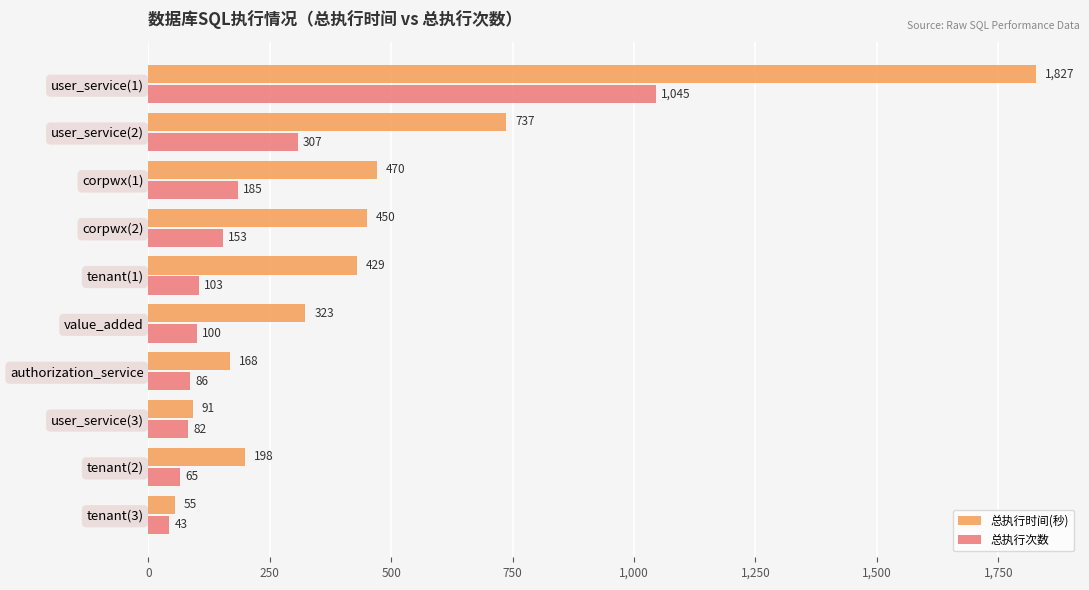

Rank the series by their average value, from lowest to highest.

总执行次数, 总执行时间(秒)